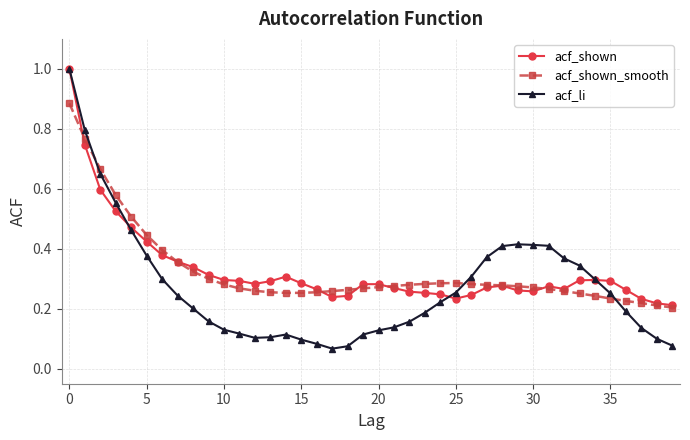

What is the maximum value for acf_shown?

1.0